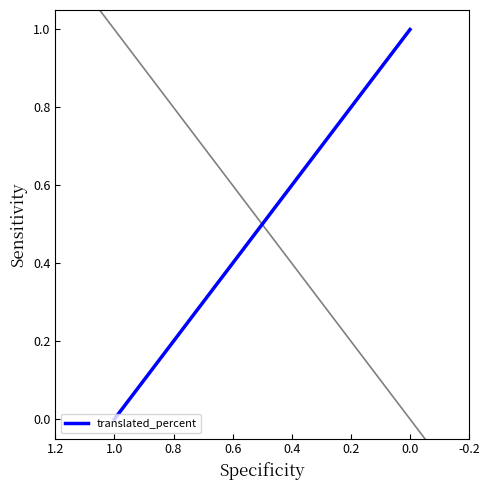

Is it true that the value at 1.0 is 0?

True